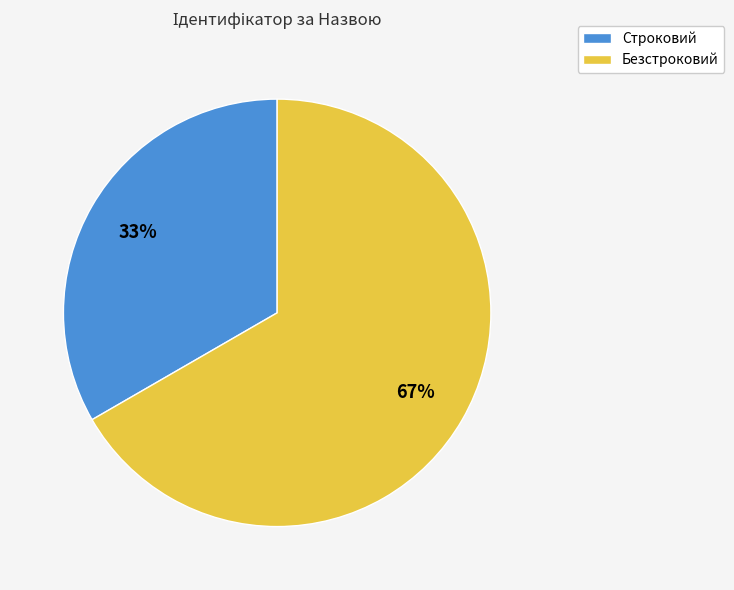

Is the sum of Безстроковий and Строковий greater than half?

Yes